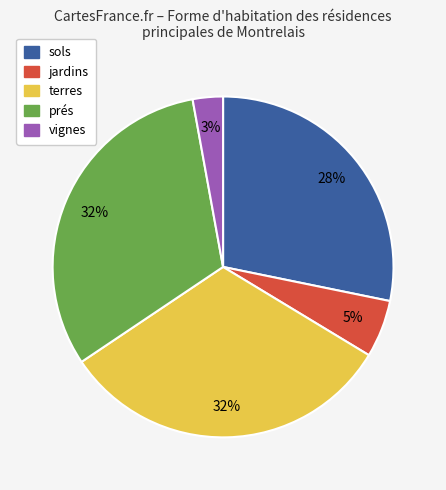

Is there any slice that represents more than half of the pie?

No